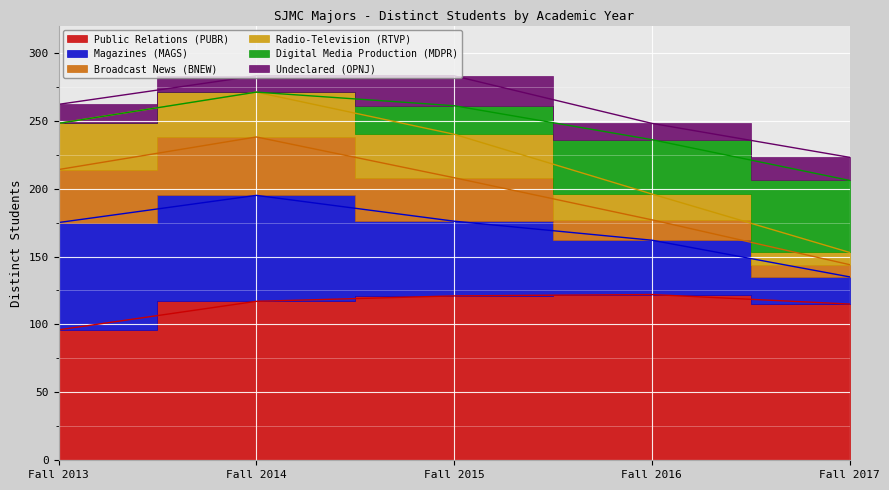

At which category does Public Relations (PUBR) reach its first local peak?

Fall 2016